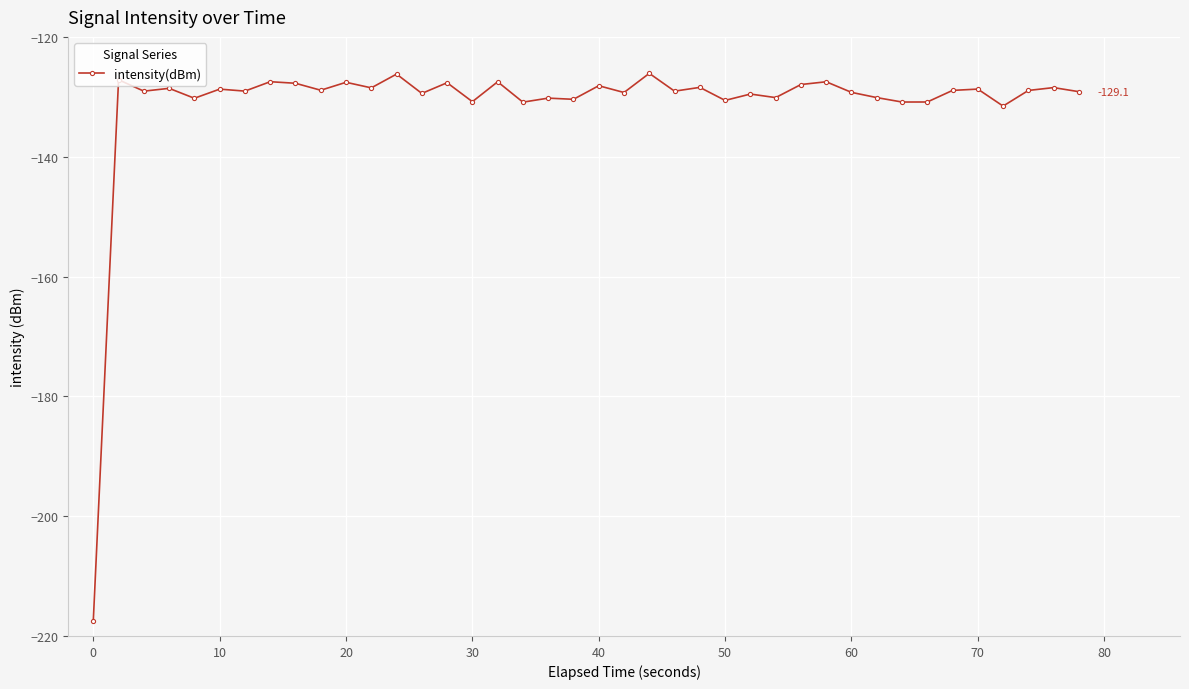

What is the sum of all values?

-5247.2